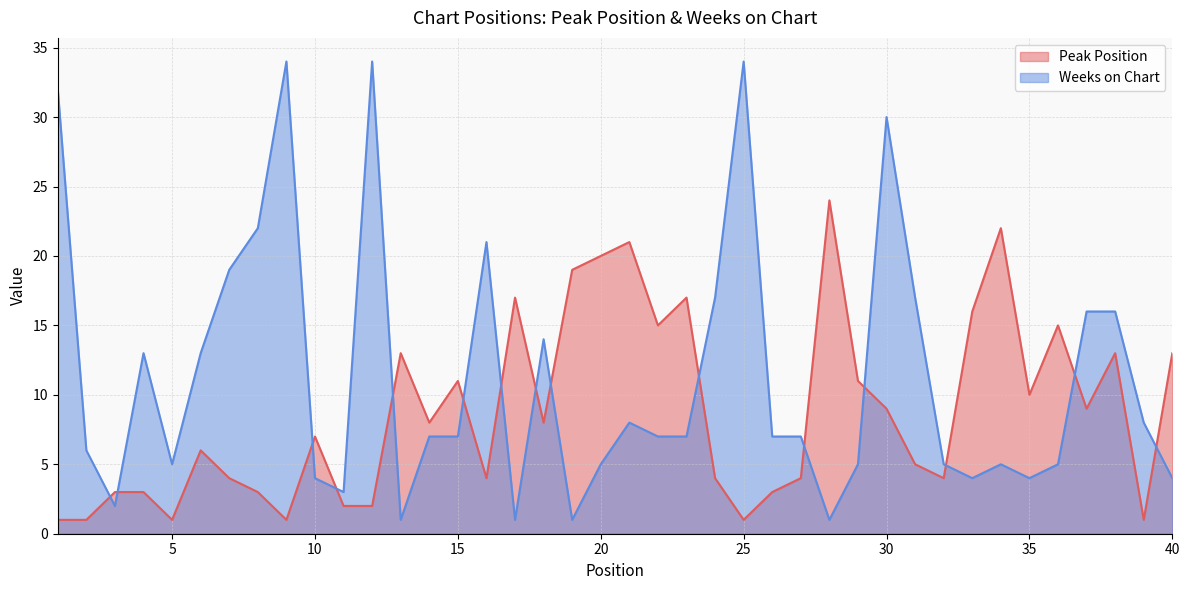

True or false: Peak Position has a value of 17 at 13.

False